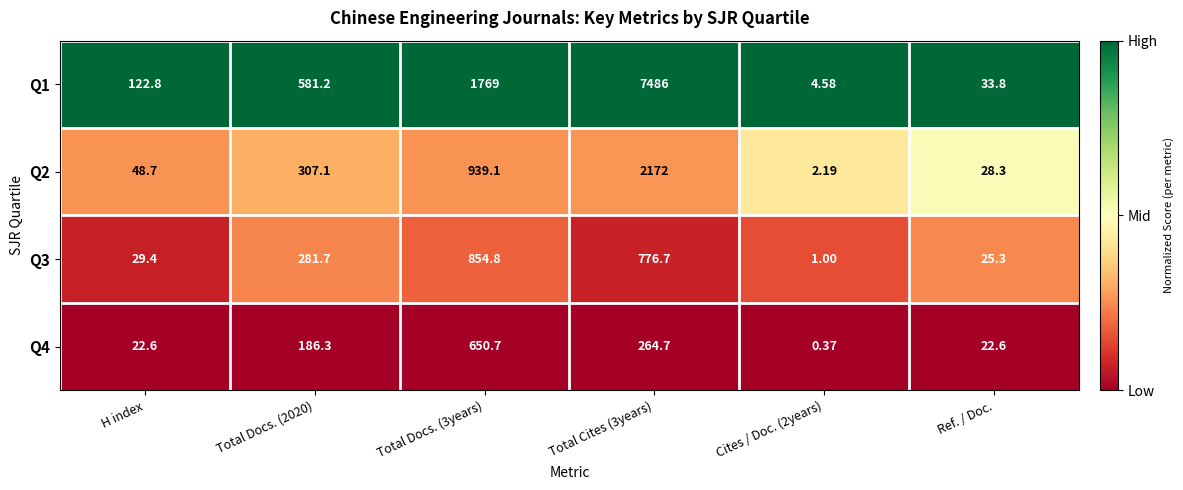

Is the value of Q2 at Total Cites (3years) greater than the value of Q3 at H index?

Yes